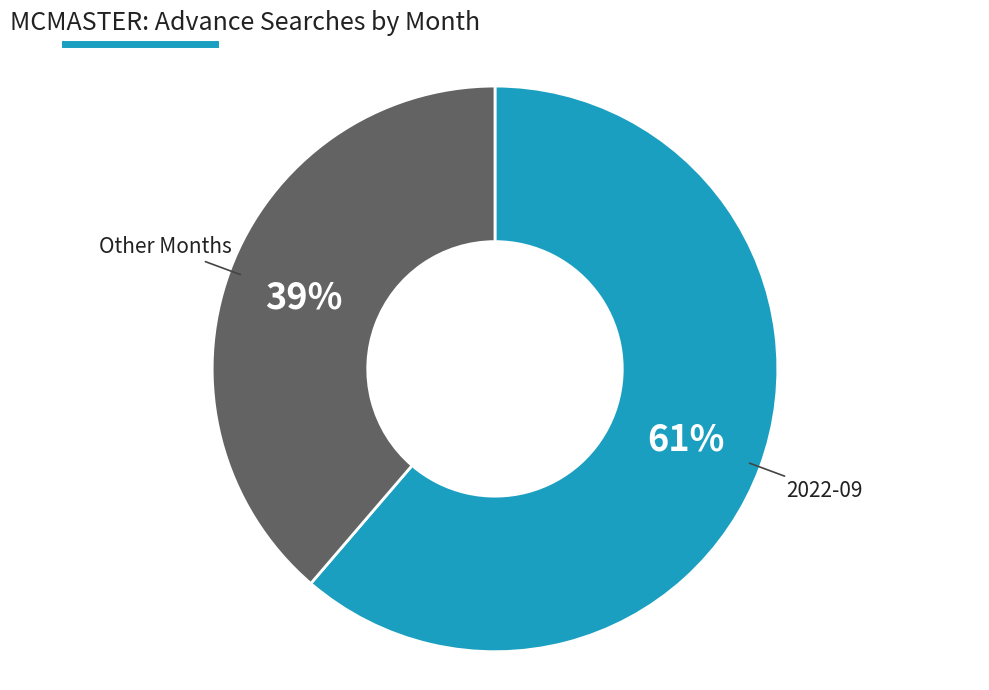

How many slices are in this pie chart?

2